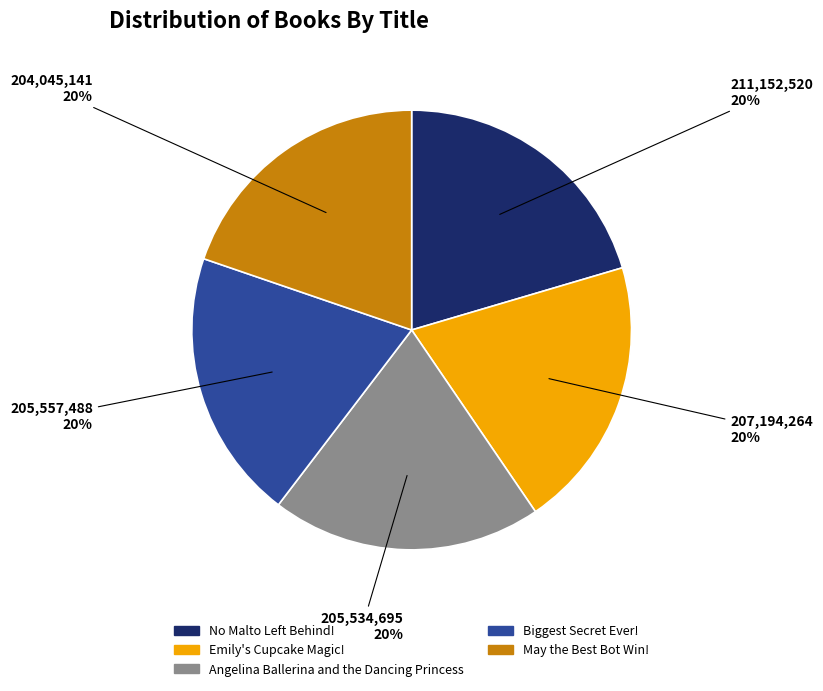

What is the ratio of the value at Angelina Ballerina and the Dancing Princess to the value at May the Best Bot Win!?

1.0